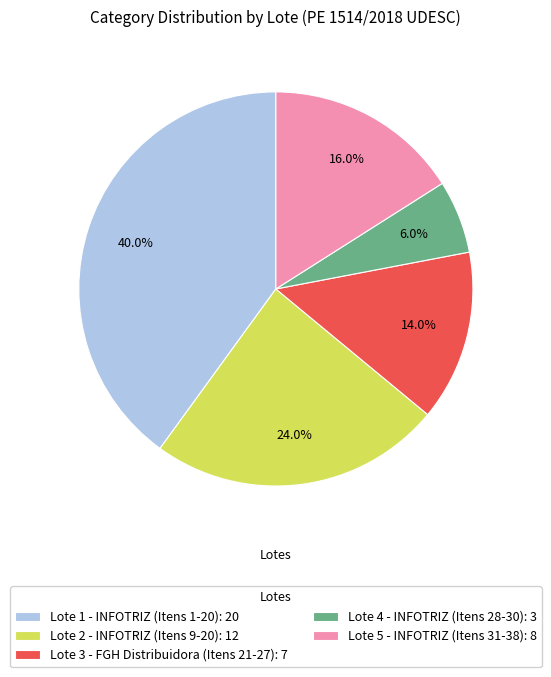

Does Lote 5 - INFOTRIZ (Itens 31-38) account for over 50% of the chart?

No